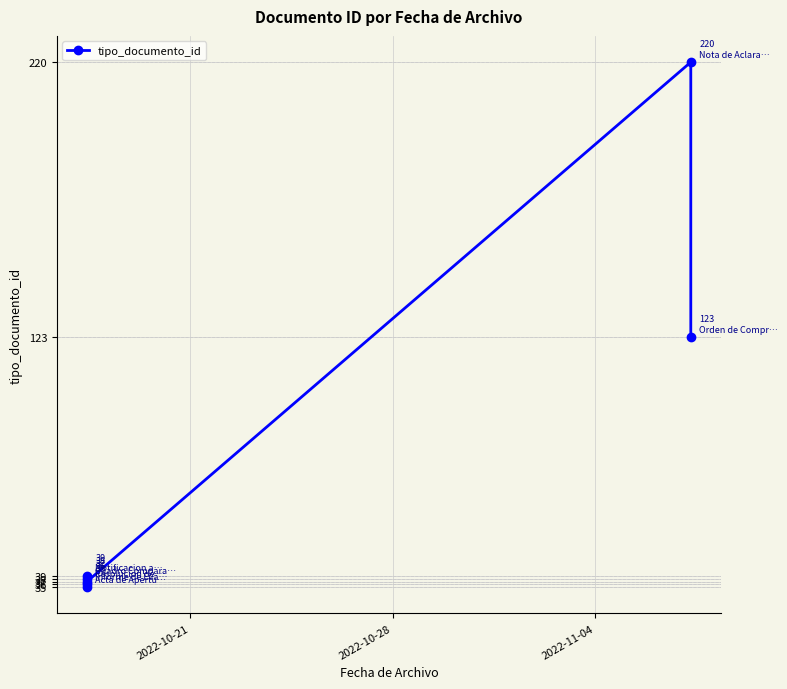

What is the maximum value shown in the chart?

220